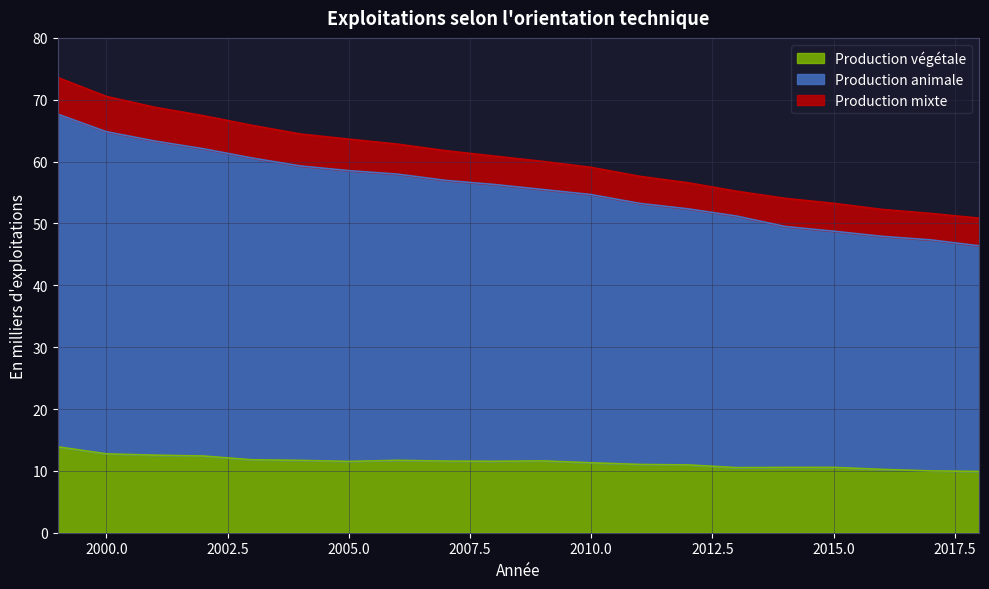

The value of Production végétale at 2015.0 is 10.6. True or false?

True